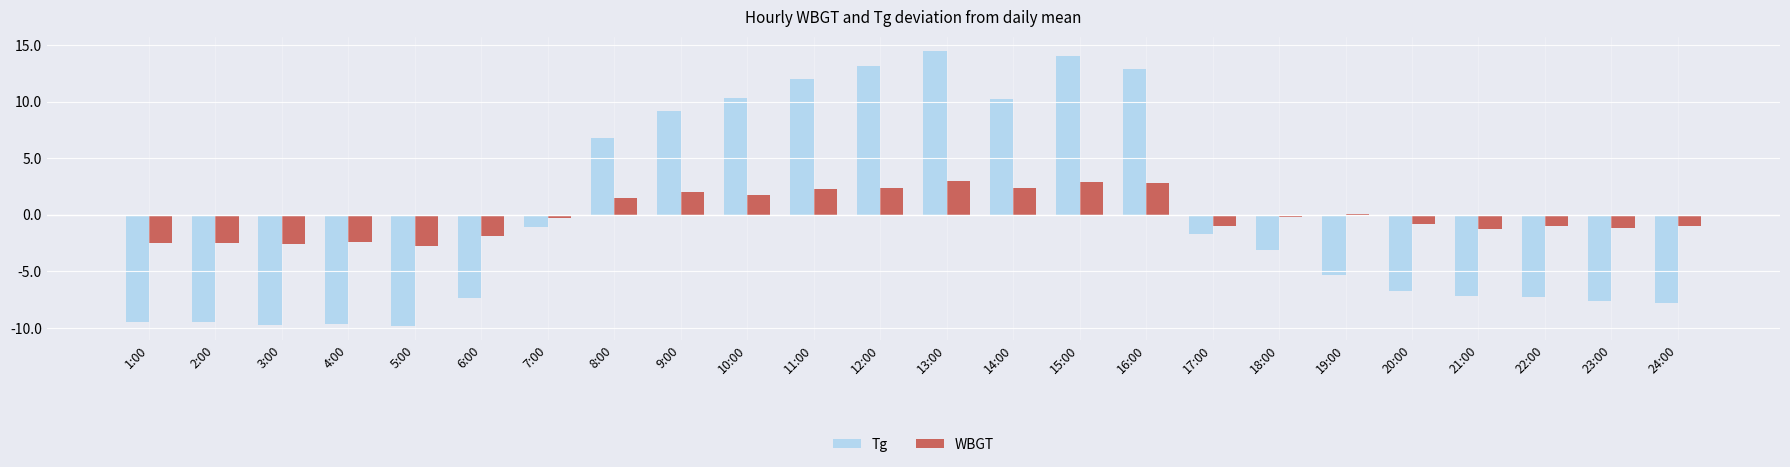

What is the maximum value for Tg?

14.5